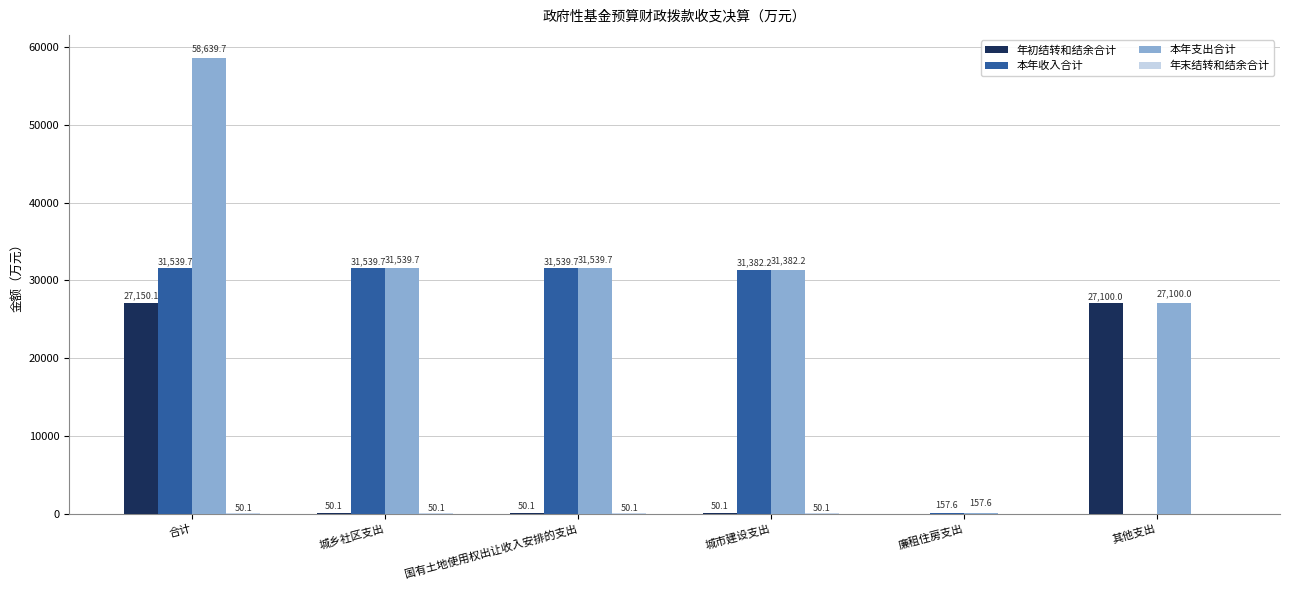

What is the greatest value displayed?

58639.7